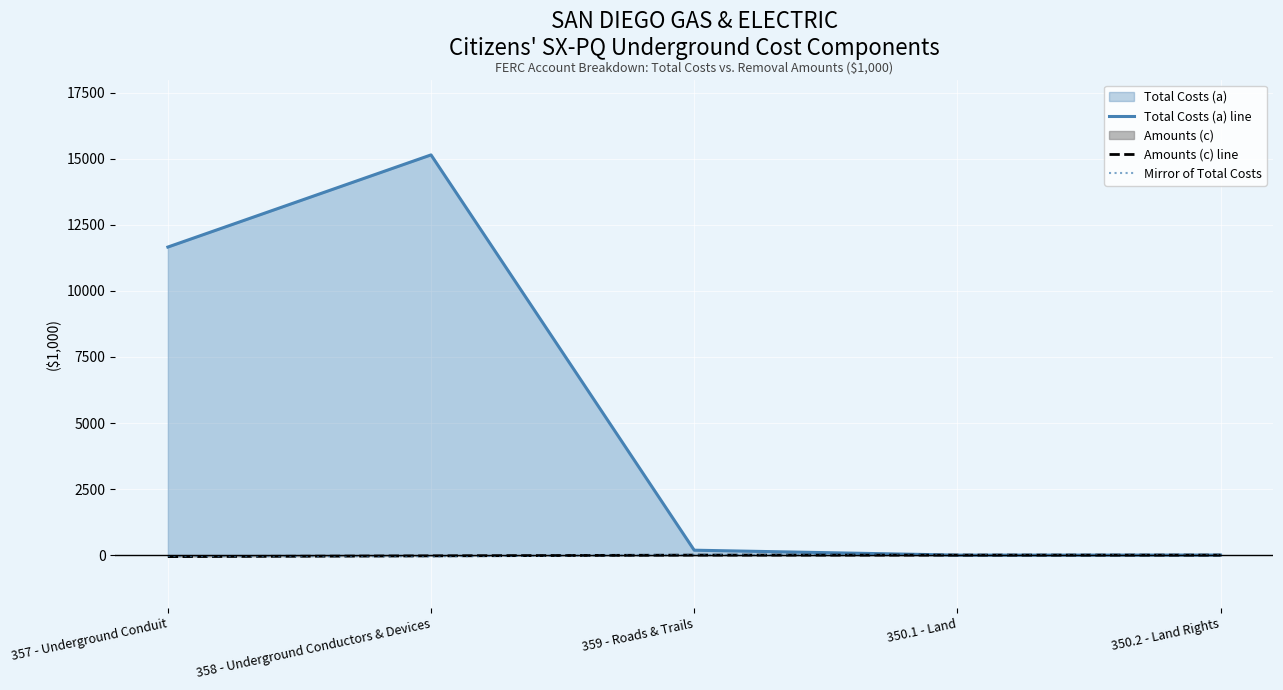

True or false: Total Costs (a) line has a value of 3252.1 at 357 - Underground Conduit.

False